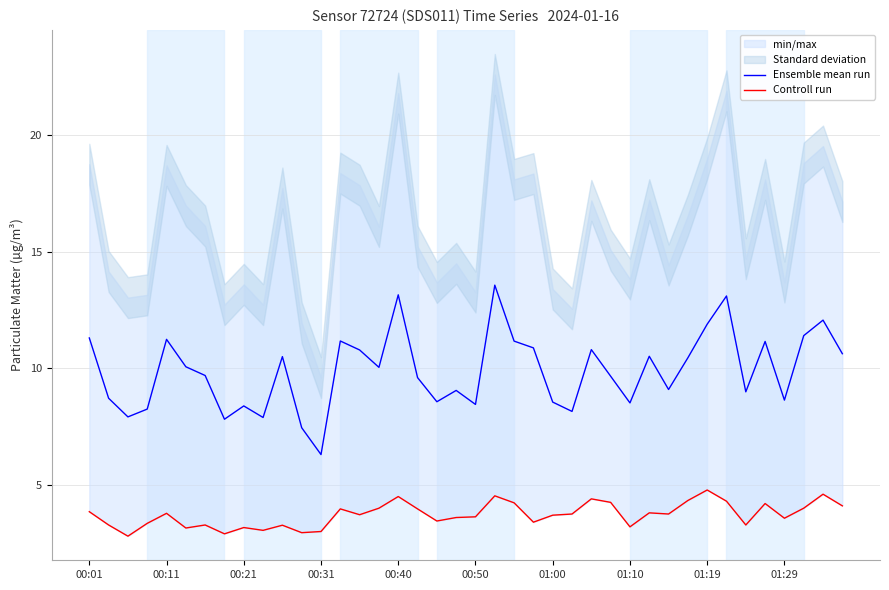

The value of Ensemble mean run at 01:29 is 8.6. True or false?

True